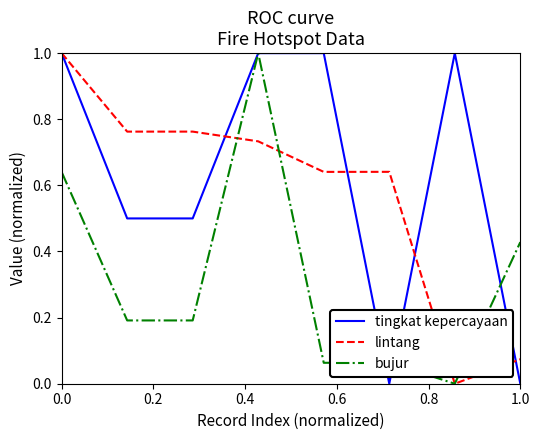

Which series has the largest total across all categories?

tingkat kepercayaan